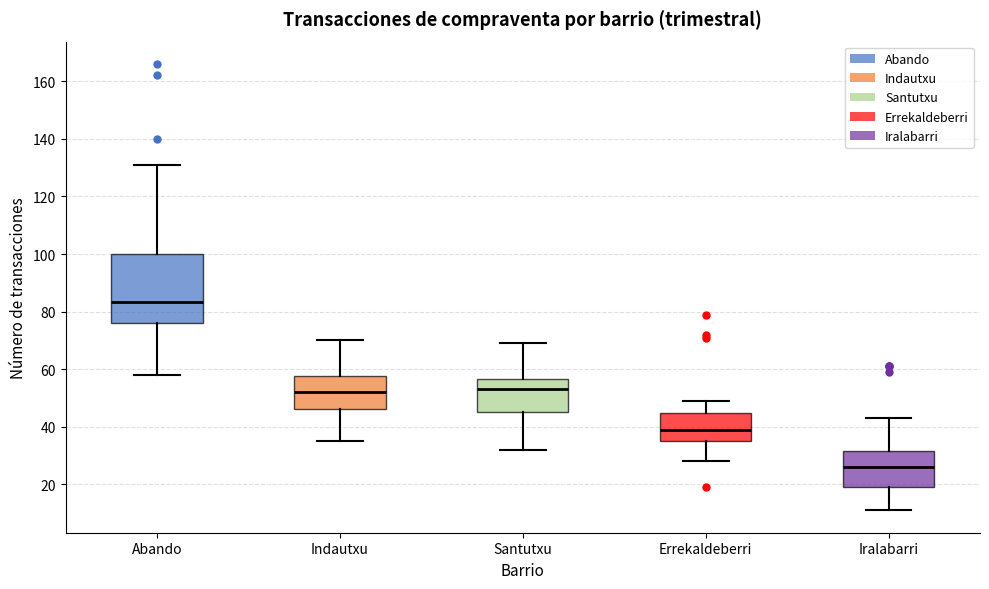

Which box's median line is the lowest?

Iralabarri